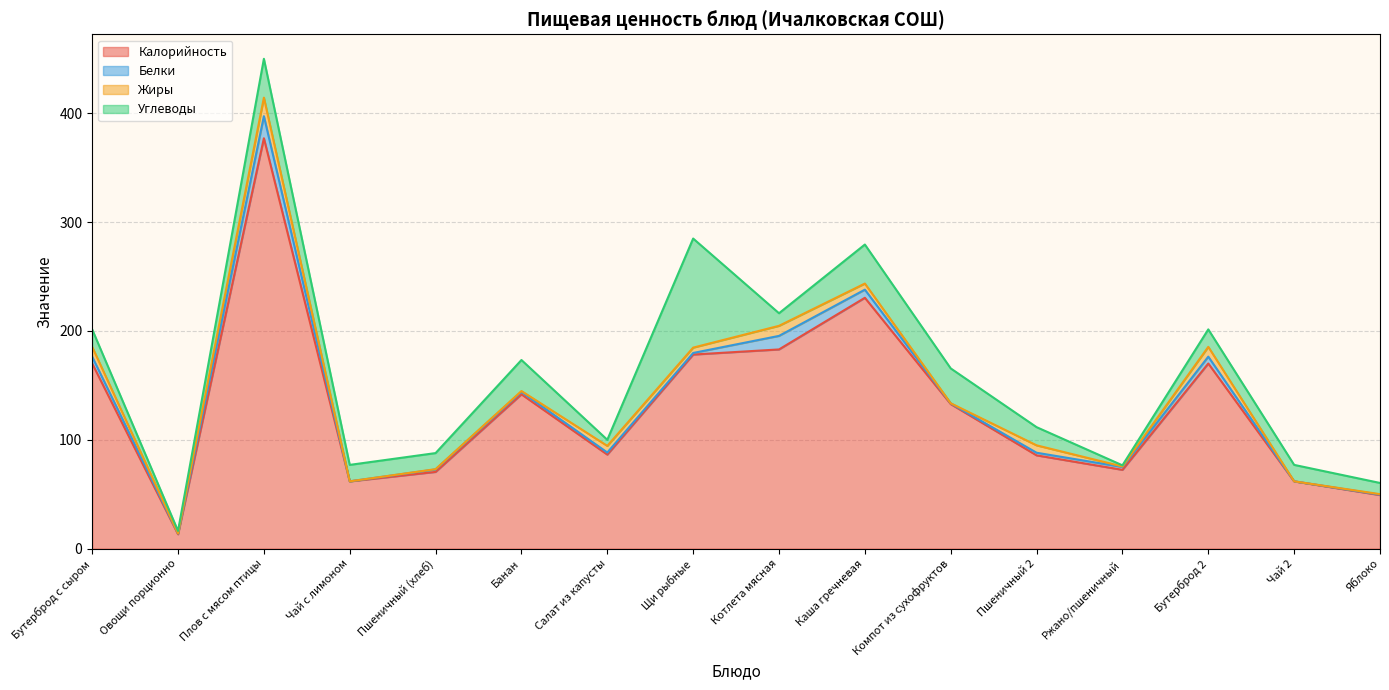

What value does the Жиры series have at Пшеничный (хлеб)?

0.2